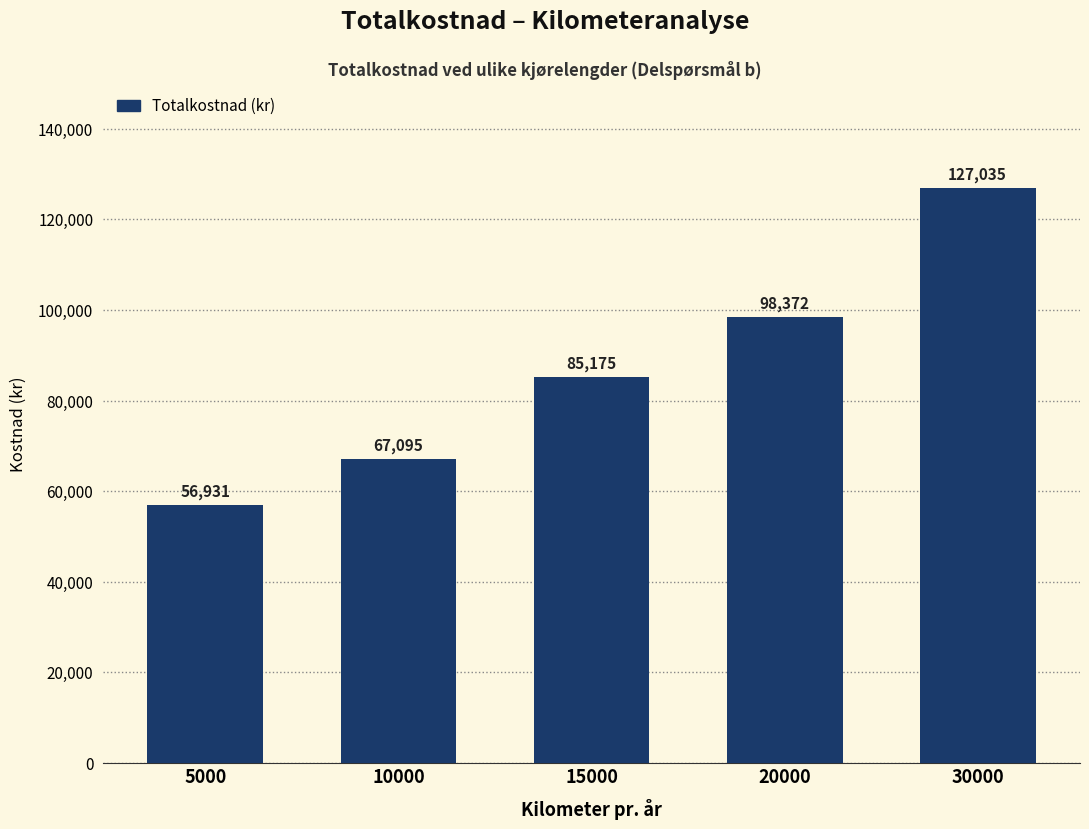

Reading left to right, what are all the values shown in this chart?

56931	67095	85175	98372	127035